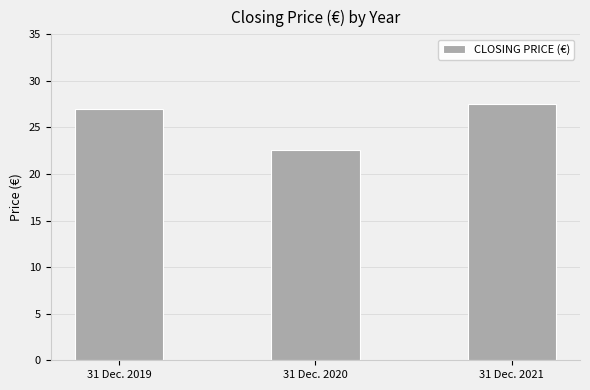

What is the minimum value shown in the chart?

22.6